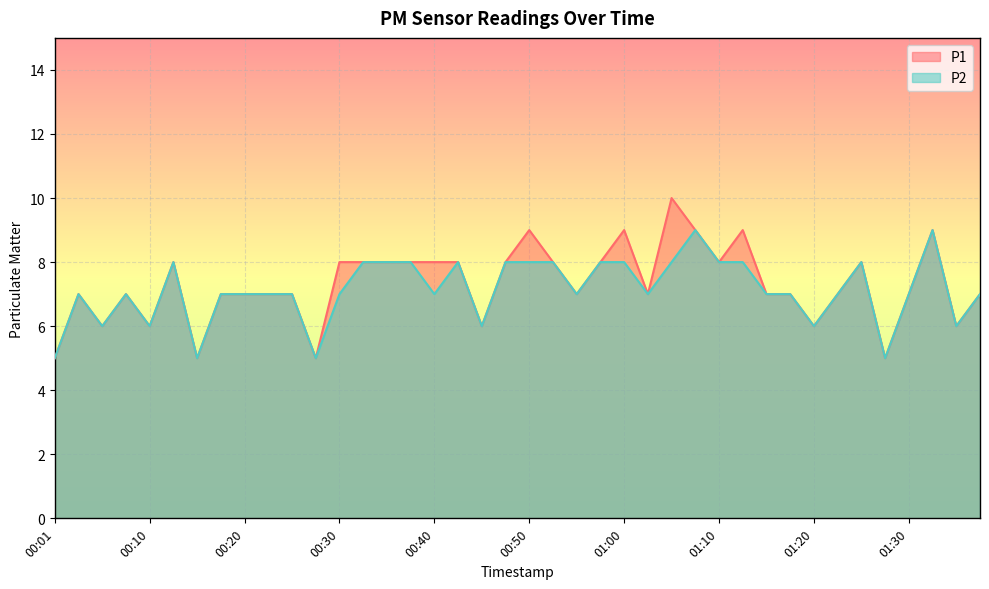

Rank the series by their maximum value, from lowest to highest.

P2, P1